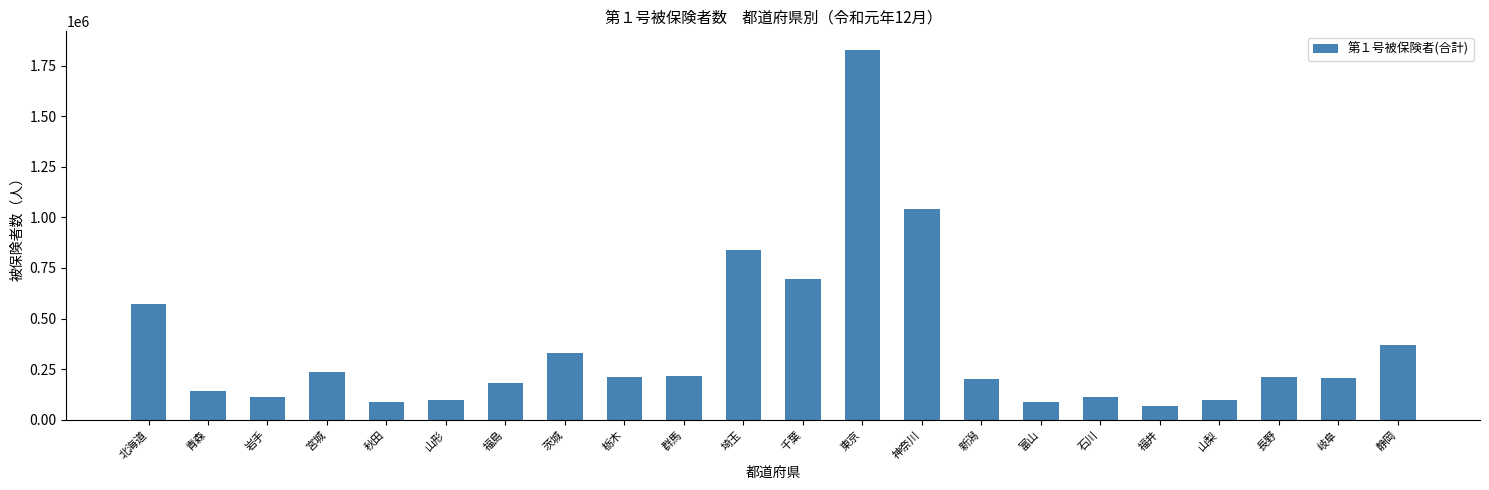

The chart shows a value of 865934 at 北海道. True or false?

False